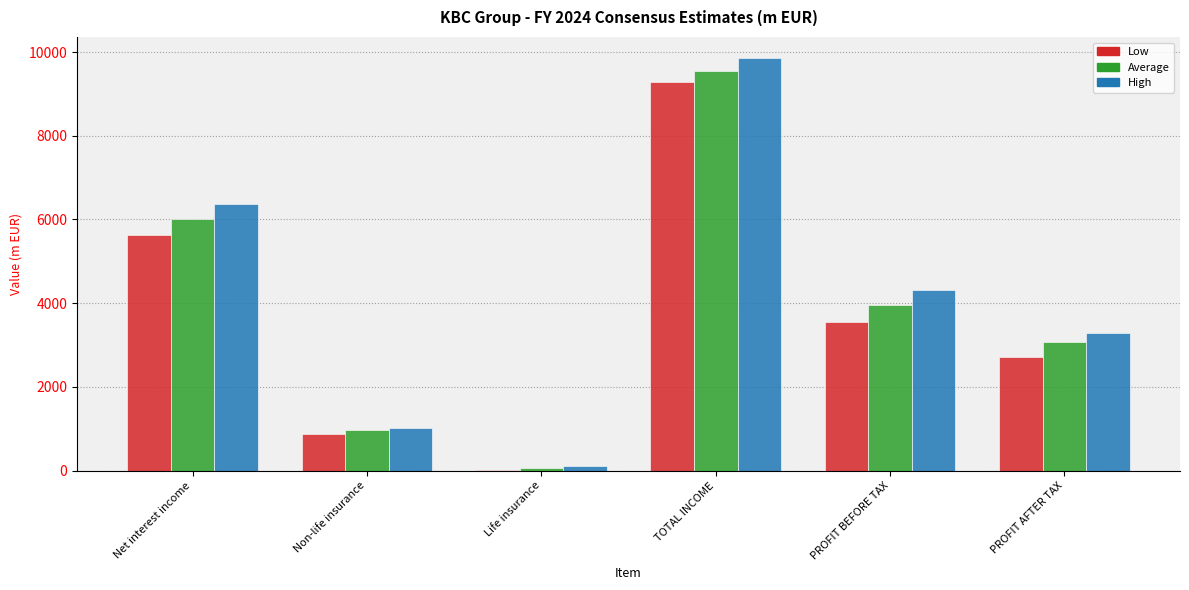

Reading right to left, extract all data points from this chart.

Low: 2726.0	3544.2	9278.2	8.2	883.2	5638.8
Average: 3074.4	3951.2	9553.6	65.8	963.7	6015.9
High: 3278.1	4304.1	9866.6	110.9	1028.0	6360.6